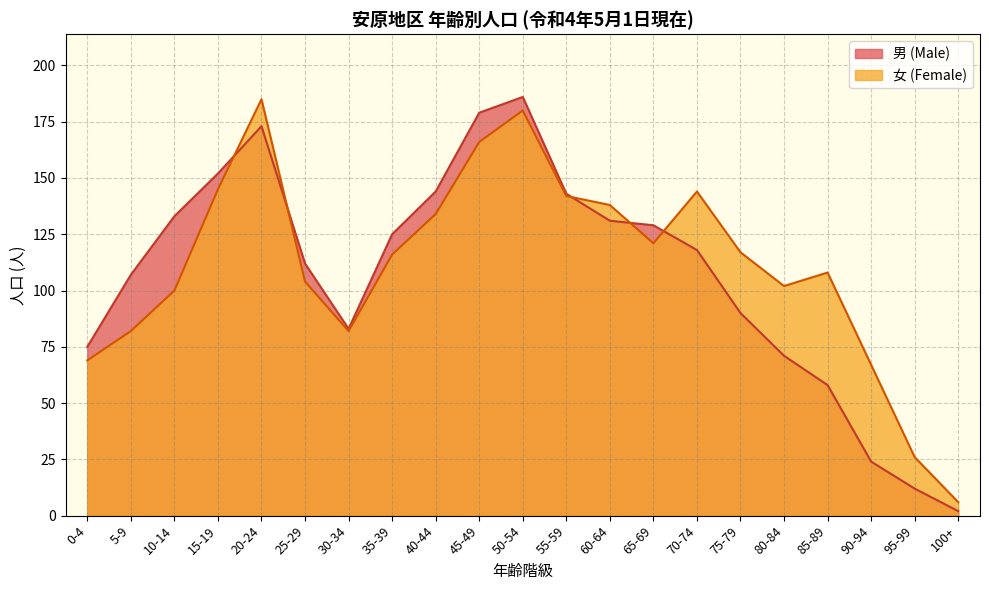

What is the label of the 9th point from the right?

60-64